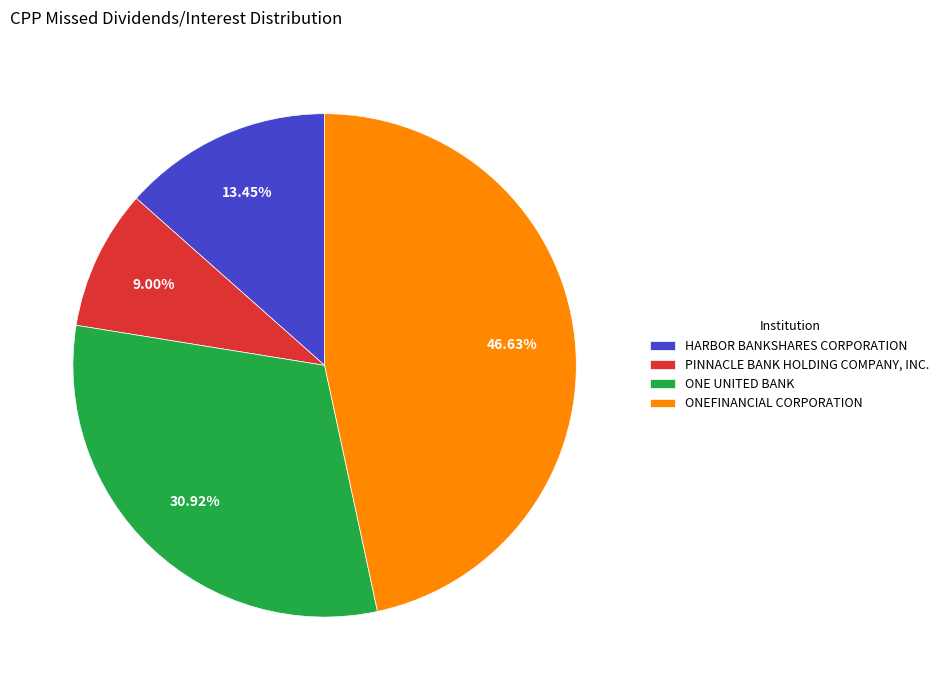

To the nearest percent, what is the difference between the largest and smallest slice percentages?

38%